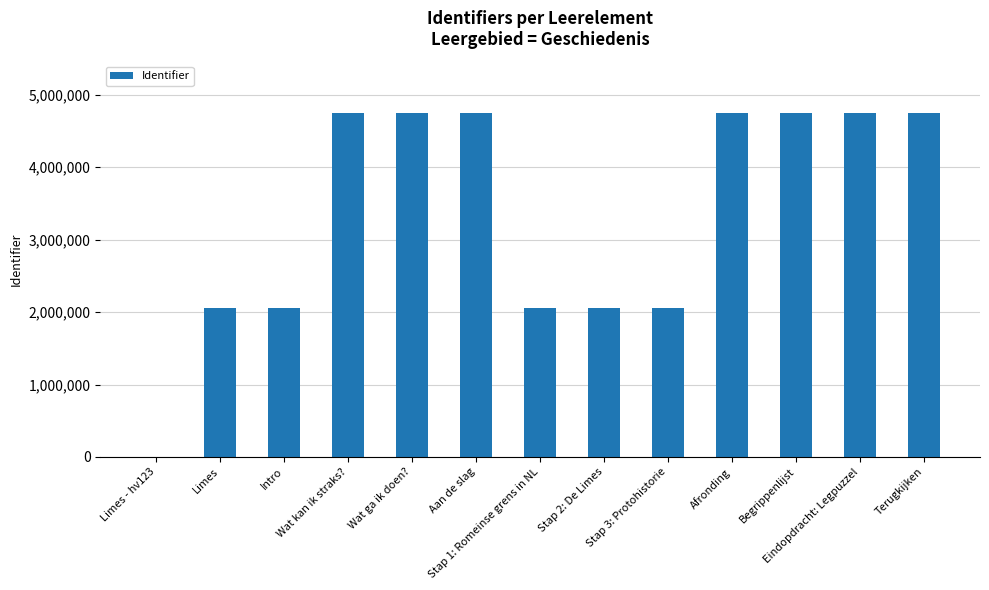

What is the greatest value displayed?

4748193